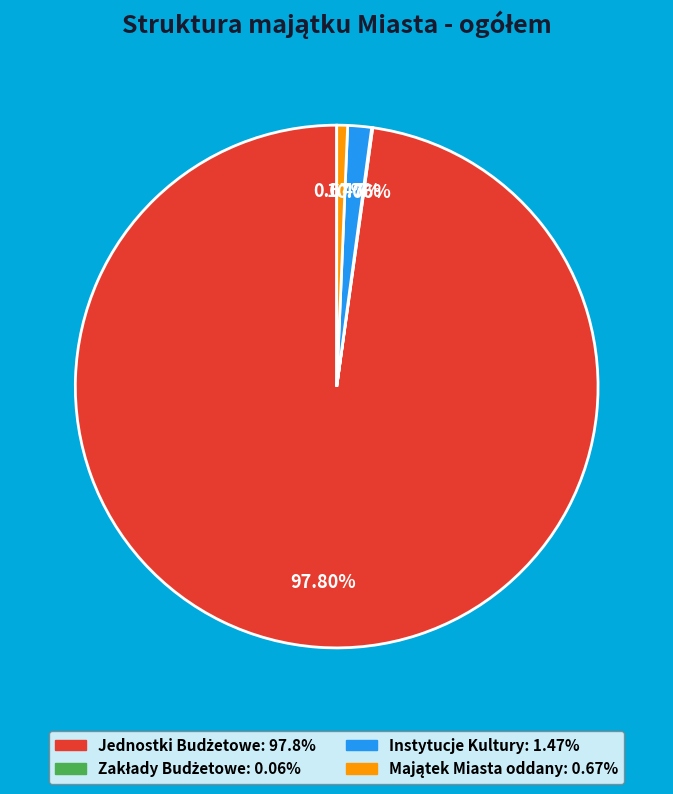

Does any single category account for the majority?

Yes